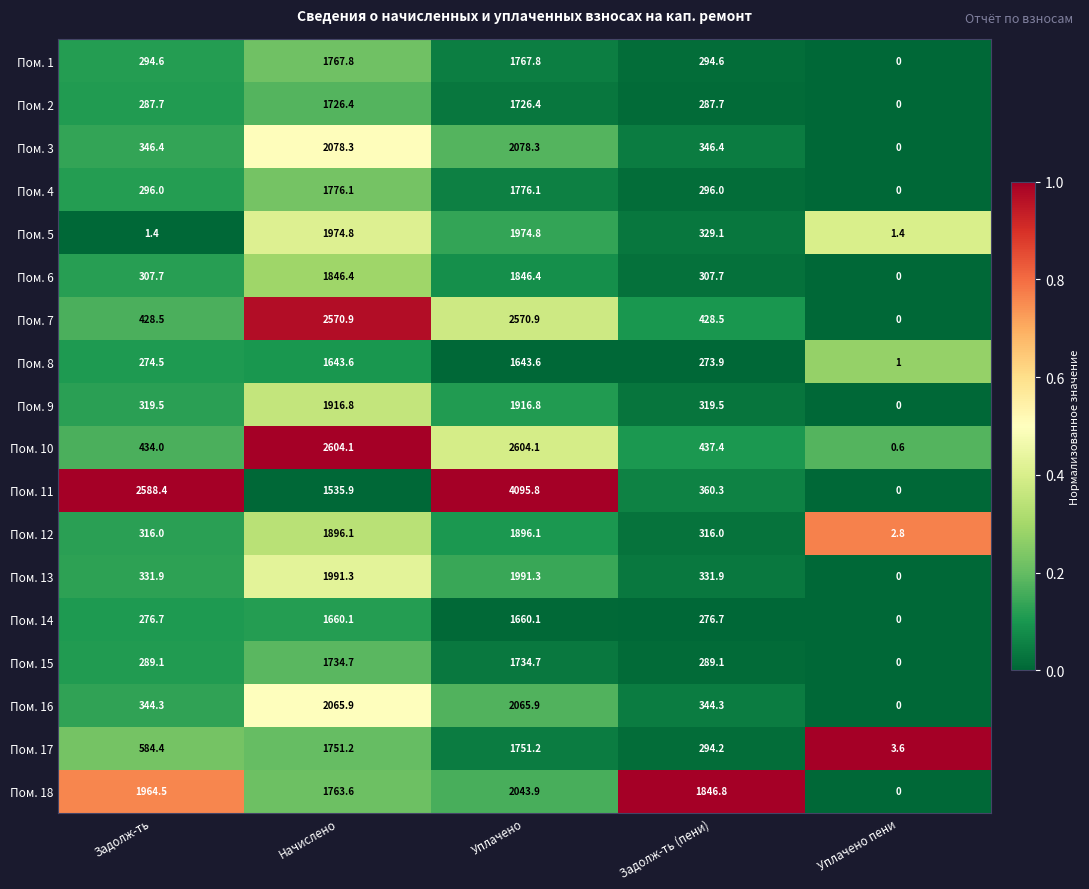

What is the difference between the highest and lowest values at Уплачено?

2452.2